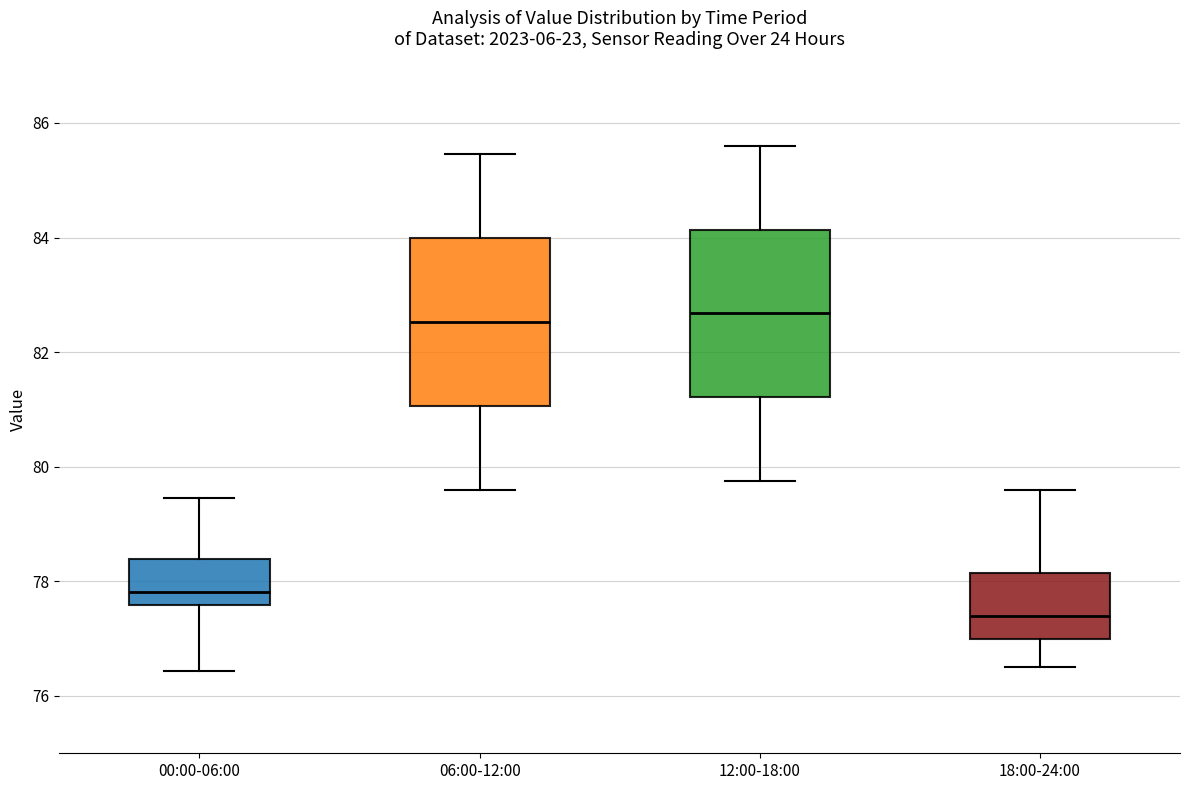

Reading left to right, read every box against the y-axis: the position of its median line, the range the box covers, and the ends of its whiskers. The values are not printed on the chart, so give them approximately, as read against the axis.

00:00-06:00: median 77.8, box 77.6 to 78.4, whiskers 76.4 to 79.4
06:00-12:00: median 82.6, box 81.0 to 84.0, whiskers 79.6 to 85.4
12:00-18:00: median 82.6, box 81.2 to 84.2, whiskers 79.8 to 85.6
18:00-24:00: median 77.4, box 77.0 to 78.2, whiskers 76.6 to 79.6